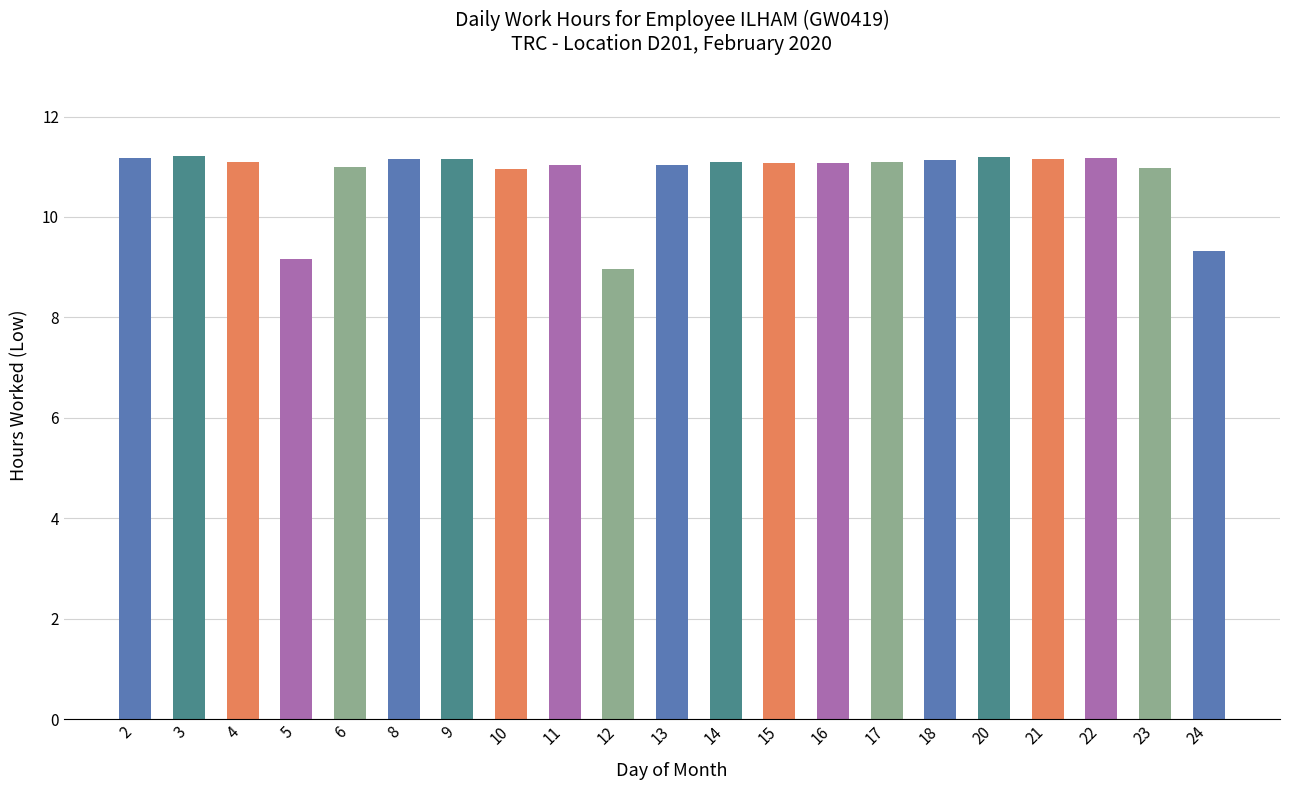

How many bars are there in total?

21